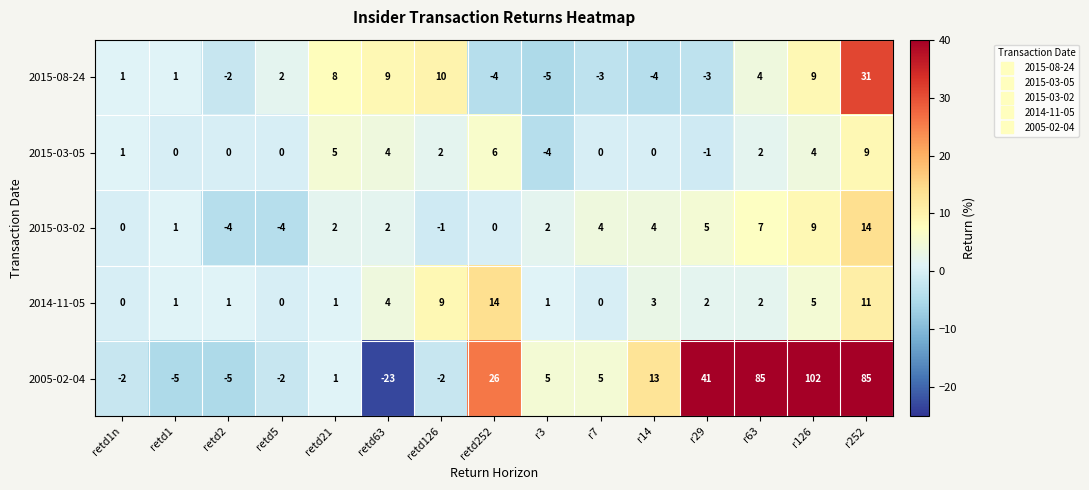

The 2015-03-02 series shows -4 at retd2. True or false?

True